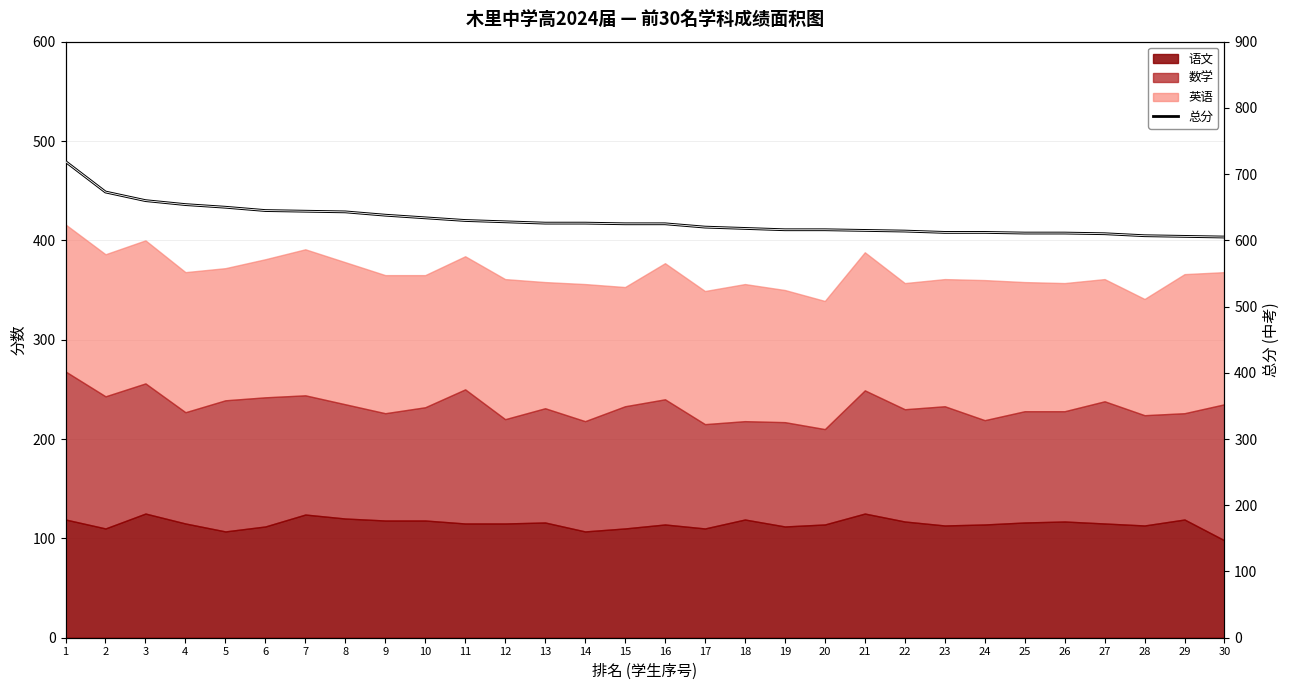

At which label is the value closest to 662?

3